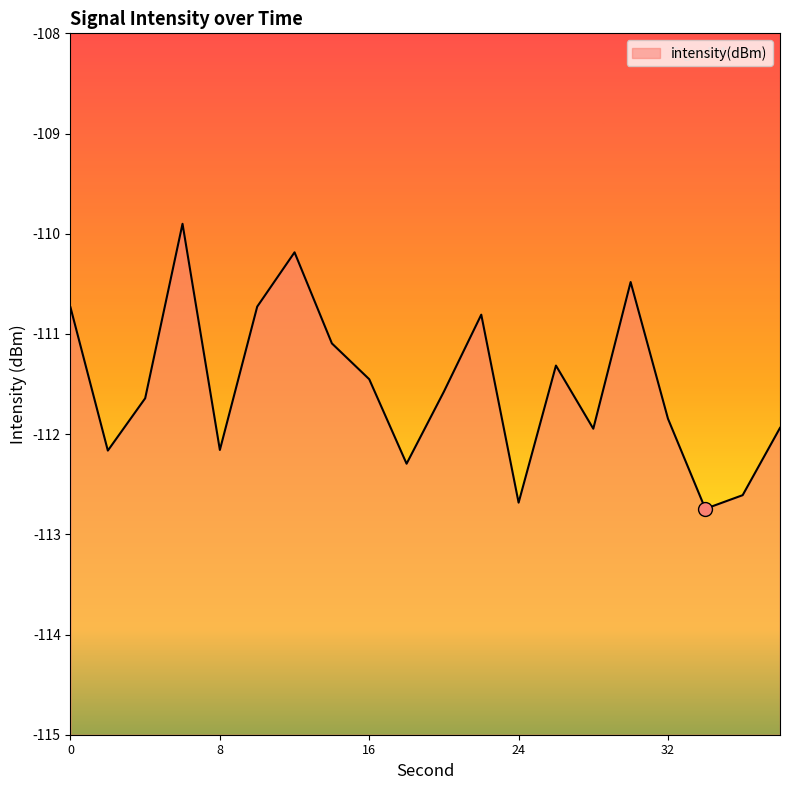

Between 38 and 14, which is larger?

14